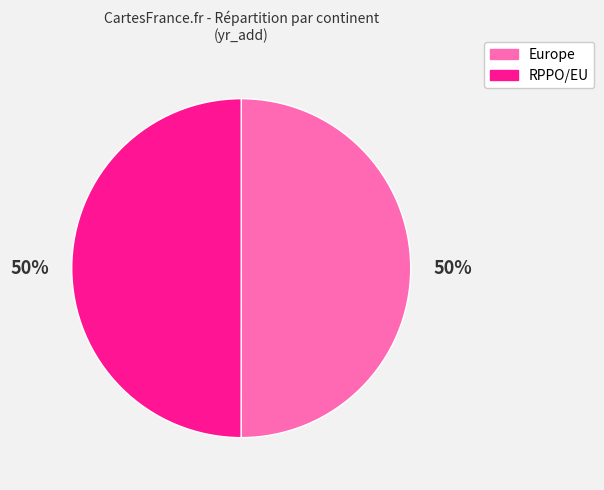

To the nearest percent, what percentage of the pie is RPPO/EU?

50%